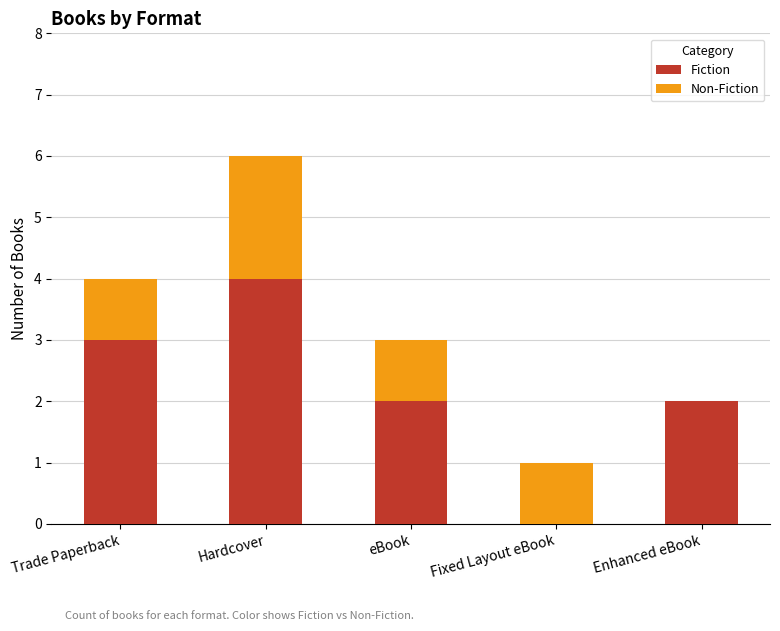

Is it true that Fiction equals 3 at Trade Paperback?

True